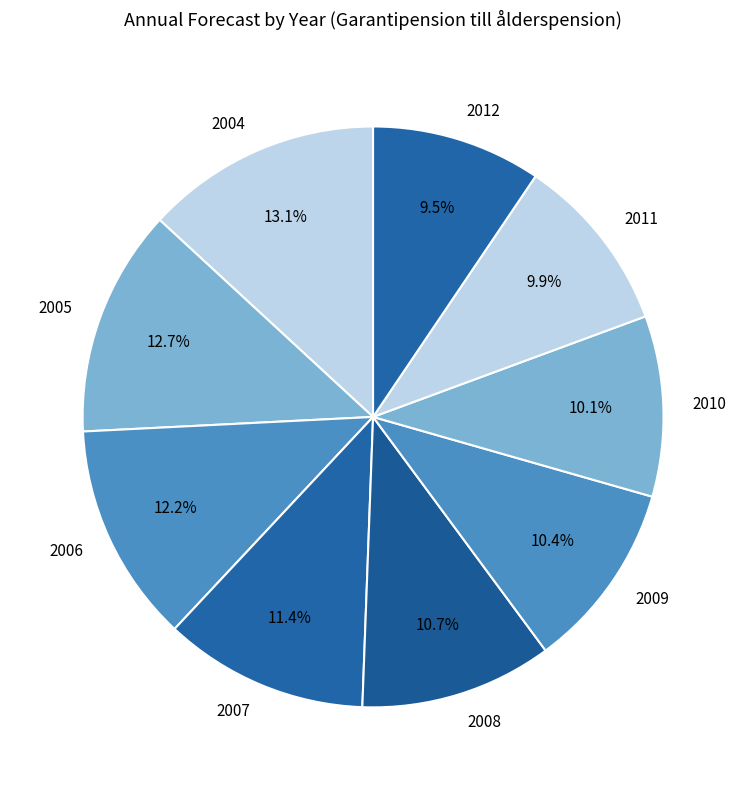

How many segments does this pie chart have?

9